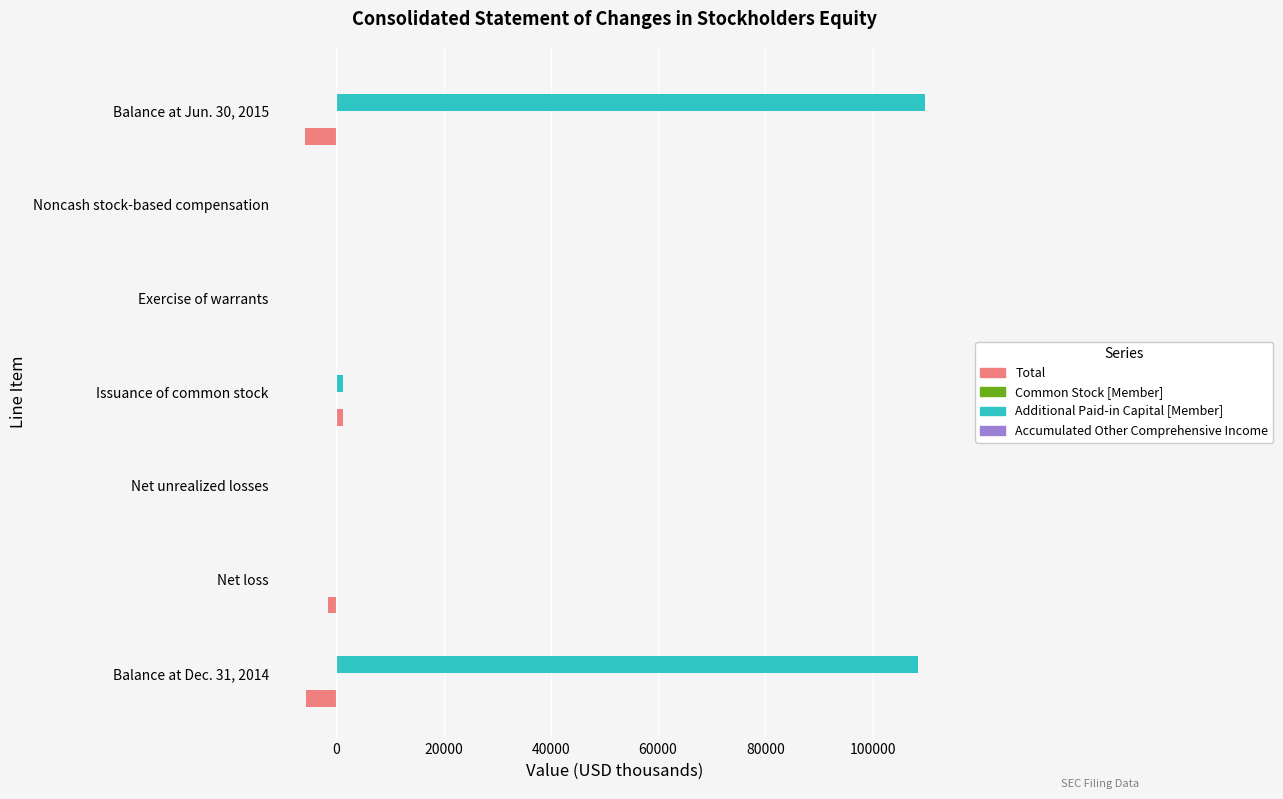

What is the sum of all Total values?

-11858